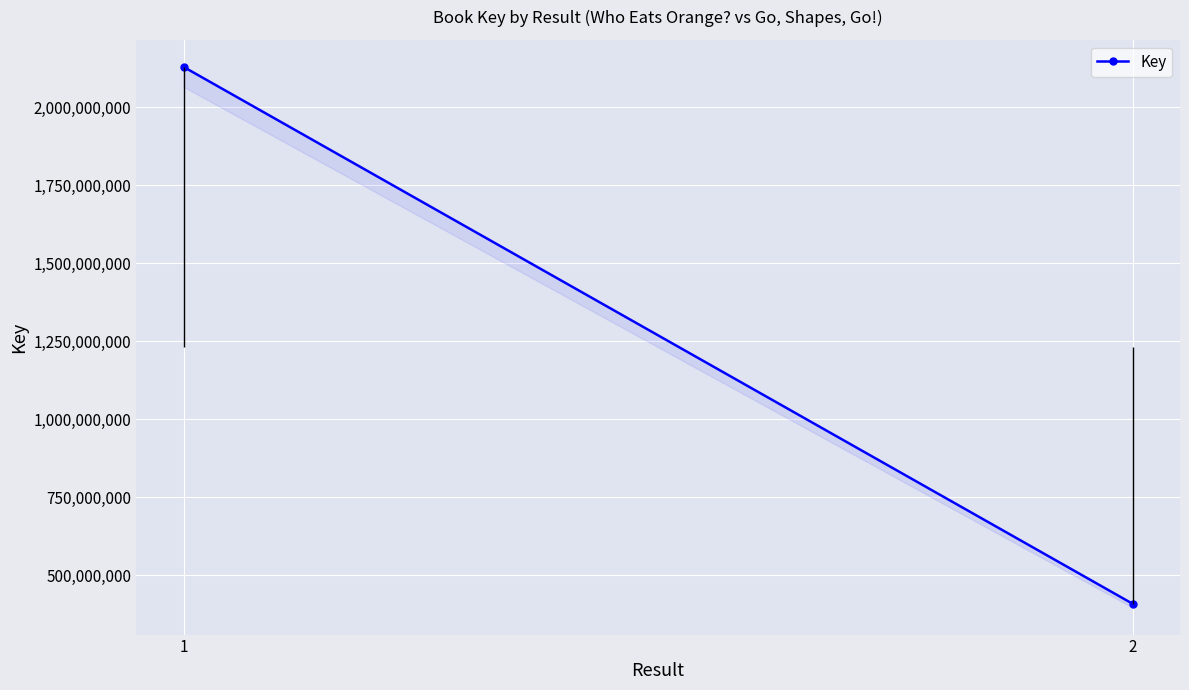

What is the value of the 1st point from the left?

2128808557